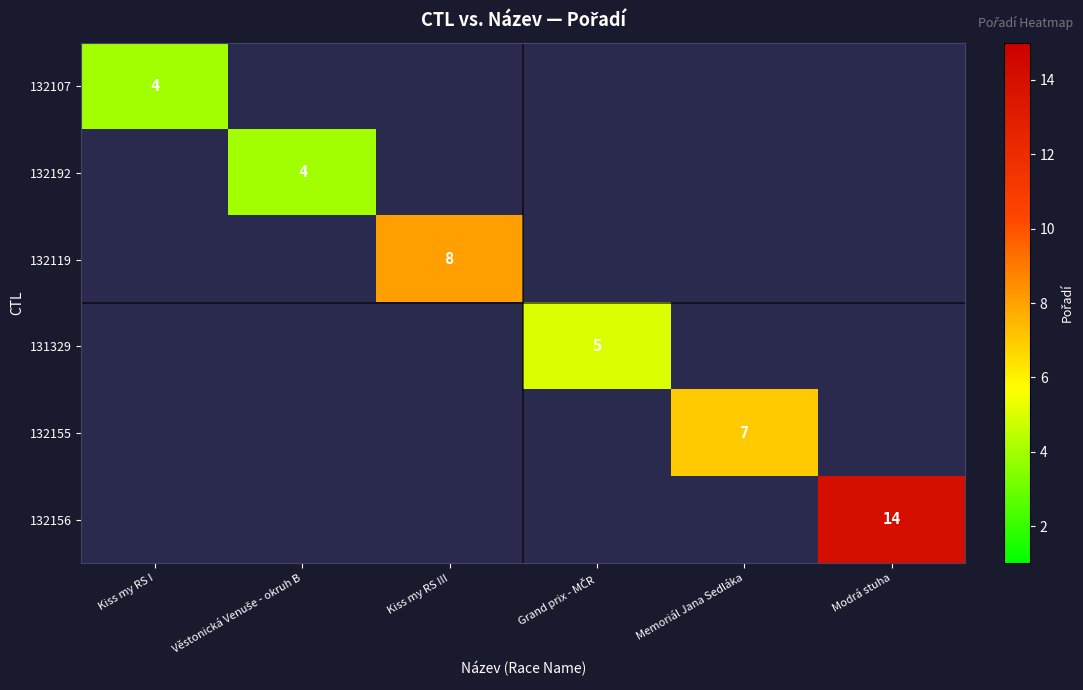

At which category does the chart reach its minimum across all series?

Kiss my RS I